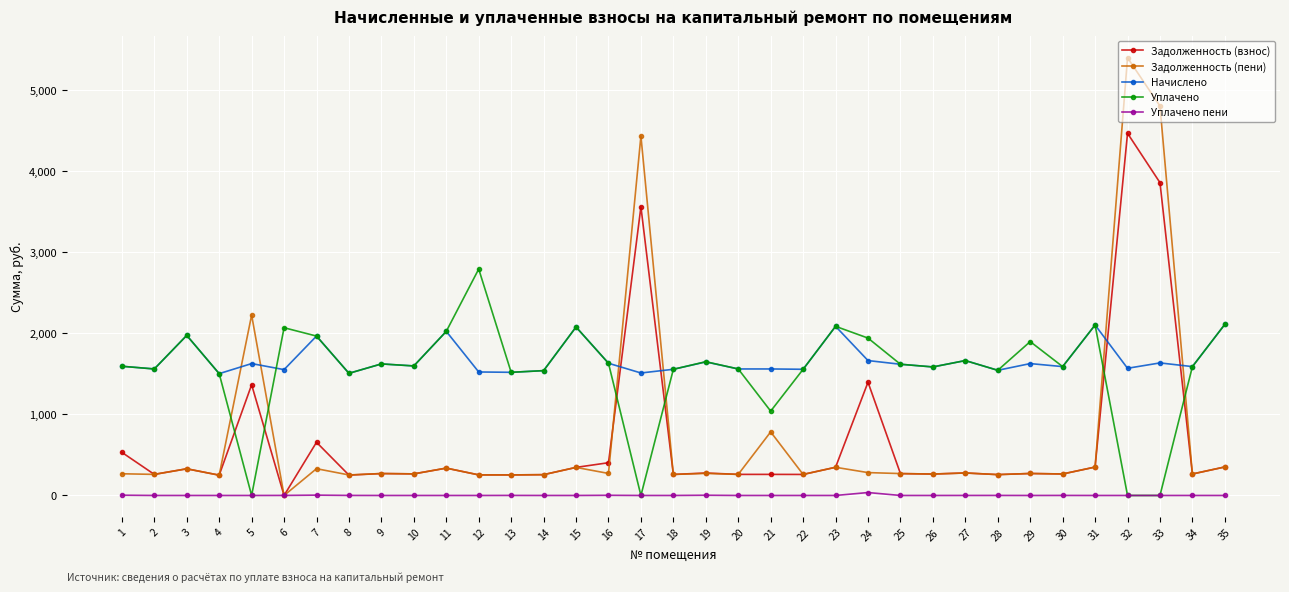

Is the value of Начислено at 11 greater than the value of Уплачено пени at 29?

Yes